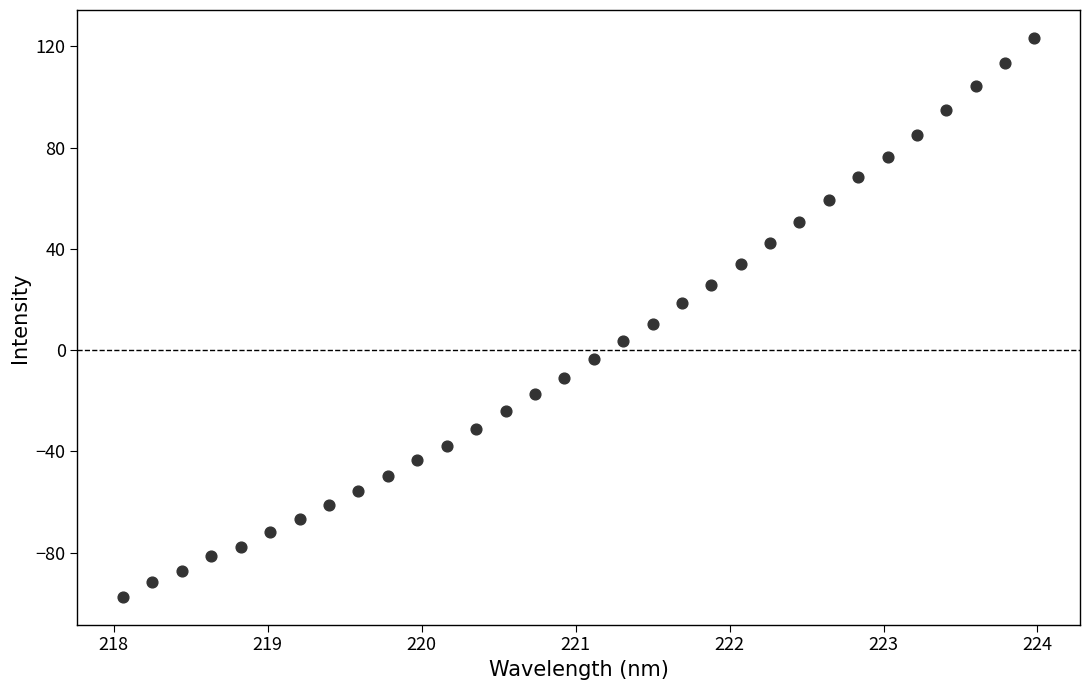

What is the range of X values (max minus min)?

5.9